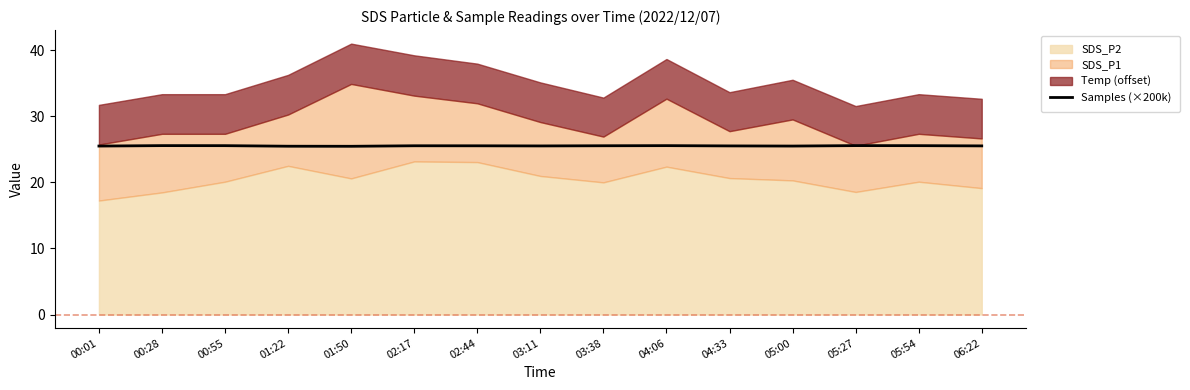

What is the average value?

25.5